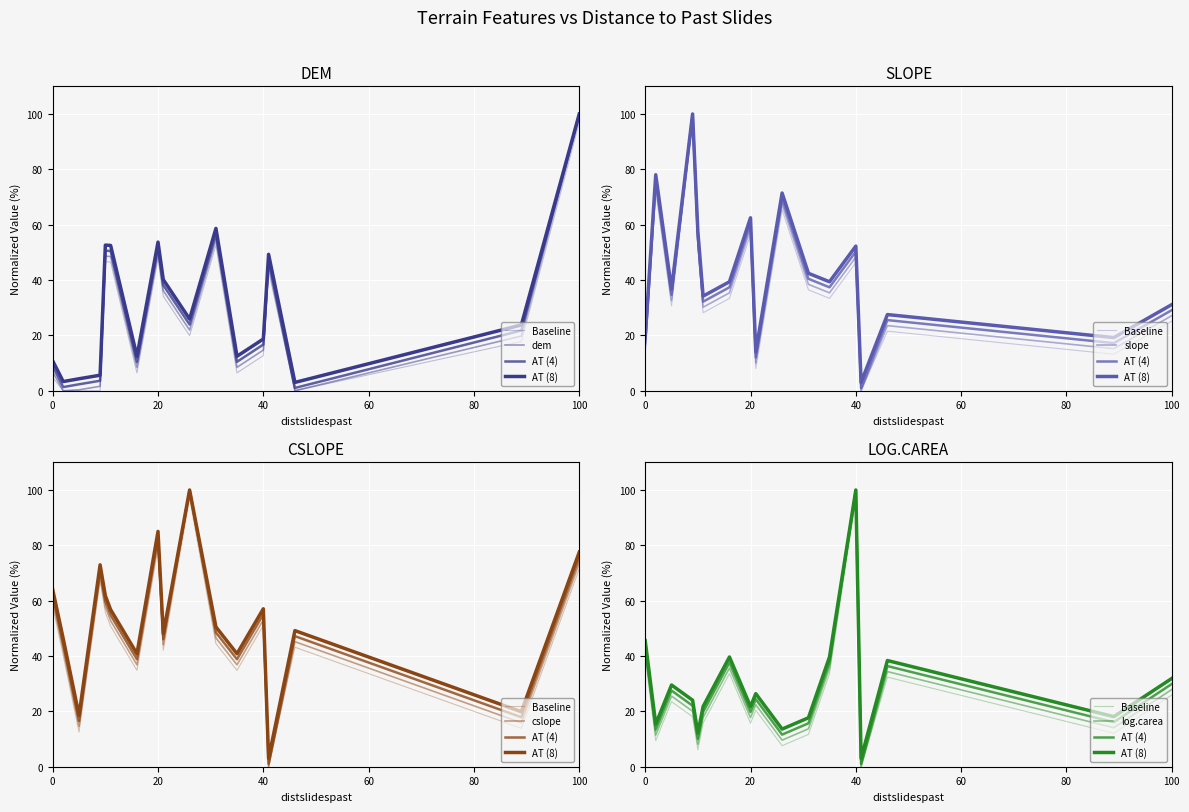

Where is the first local maximum for log.carea?

5